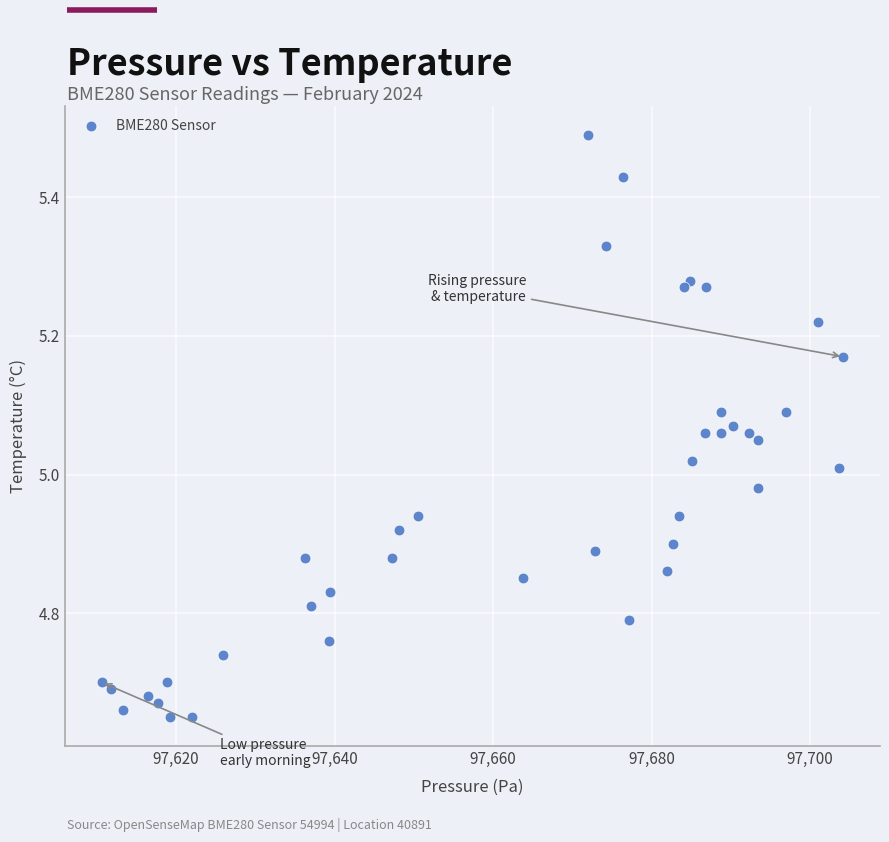

What is the range of Y values (max minus min)?

0.8